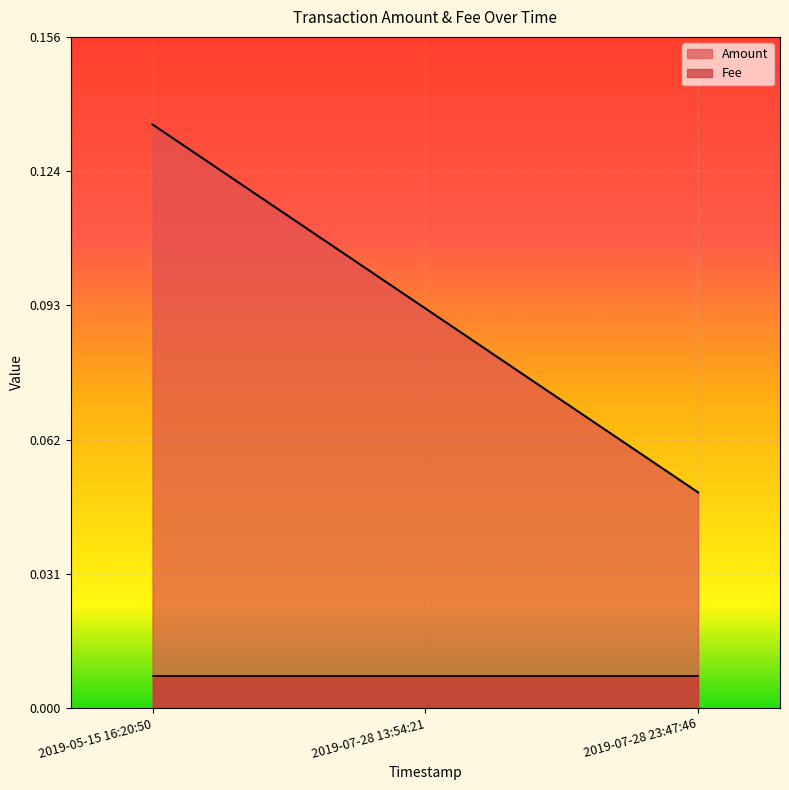

The value at 2019-07-28 13:54:21 is 0.1. True or false?

True